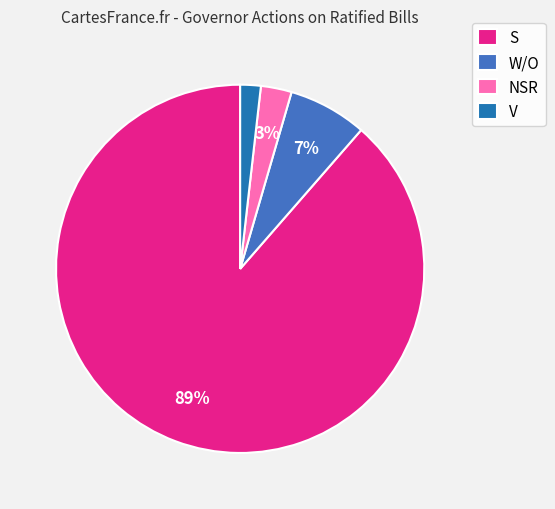

Which category has the biggest portion of the pie?

S